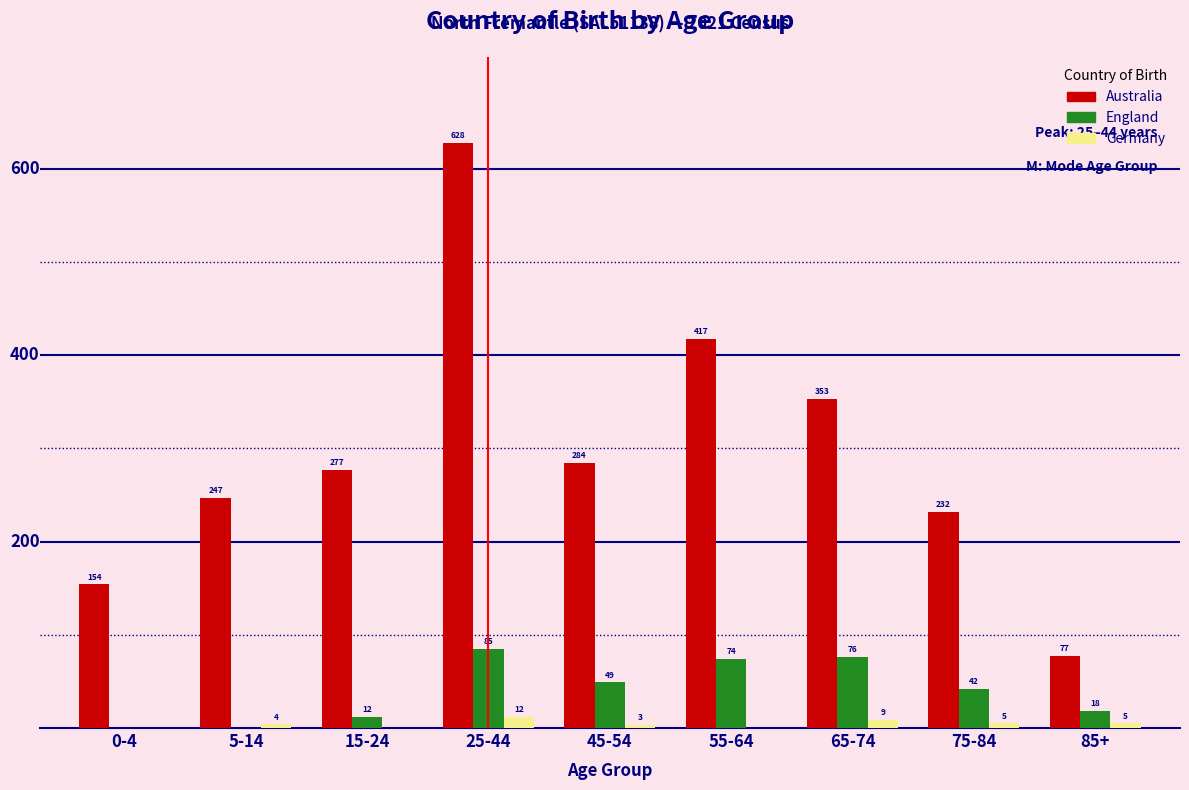

Is the value of Germany at 75-84 greater than the value of Australia at 85+?

No